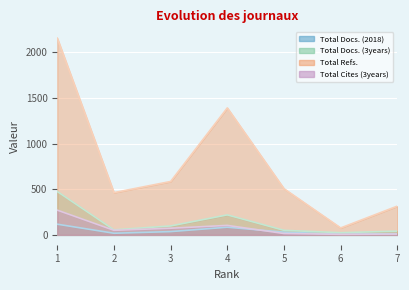

What is the total value across all series at 3?

792